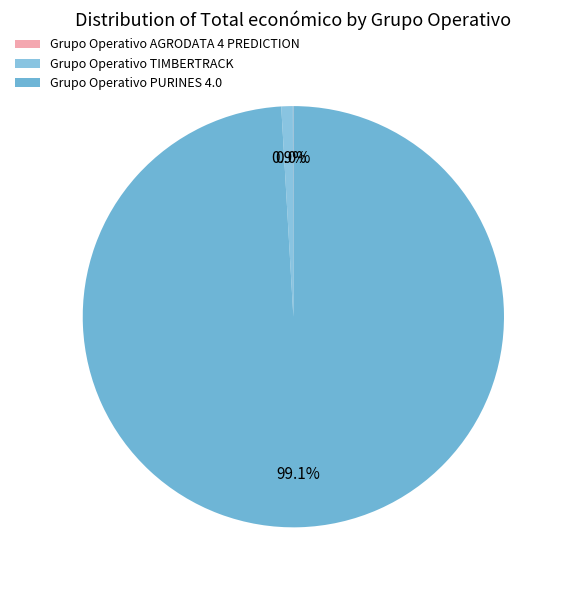

Which slice is the largest?

Grupo Operativo PURINES 4.0